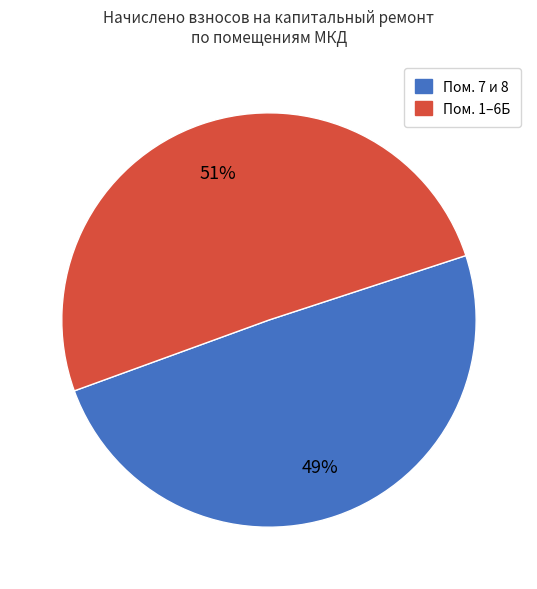

Does any single category account for the majority?

Yes